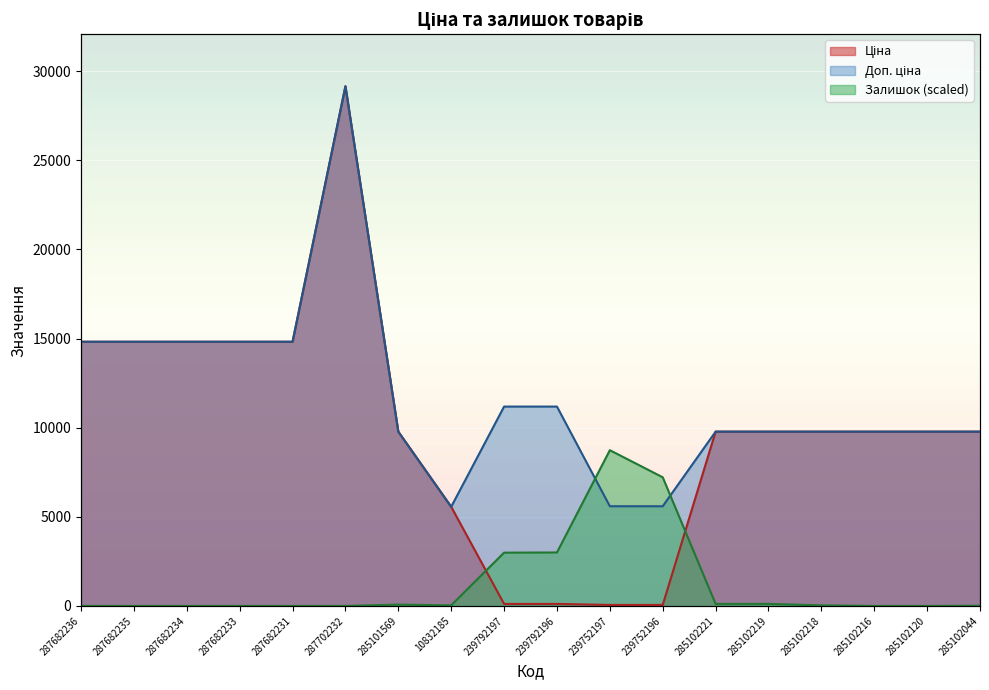

What is the approximate value of Ціна at 287682233?

14817.6